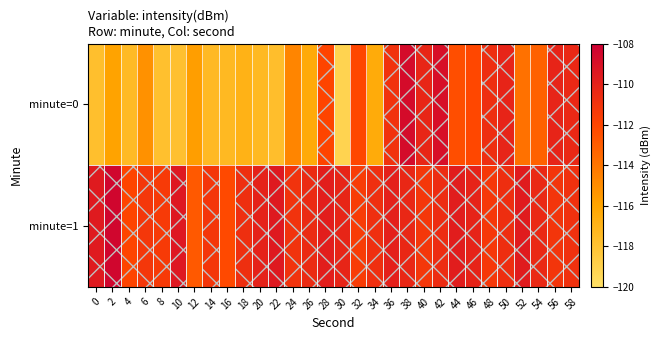

Reading right to left, extract all data points from this chart.

minute=0: 58=-110.4	56=-110.1	54=-113.2	52=-113.8	50=-110.1	48=-110.7	46=-112.1	44=-112.4	42=-108.9	40=-110.2	38=-108.7	36=-110.9	34=-116.4	32=-112.0	30=-119.1	28=-111.9	26=-116.4	24=-114.7	22=-117.7	20=-117.3	18=-116.9	16=-117.4	14=-117.4	12=-115.7	10=-117.9	8=-117.8	6=-115.2	4=-117.4	2=-115.9	0=-117.8
minute=1: 58=-110.9	56=-111.1	54=-110.4	52=-109.6	50=-110.7	48=-111.3	46=-110.1	44=-109.7	42=-110.6	40=-111.2	38=-110.3	36=-109.9	34=-110.8	32=-111.5	30=-110.2	28=-109.8	26=-110.5	24=-111.0	22=-109.5	20=-110.0	18=-110.7	16=-112.2	14=-111.1	12=-112.8	10=-109.4	8=-111.4	6=-111.2	4=-112.0	2=-108.4	0=-109.6